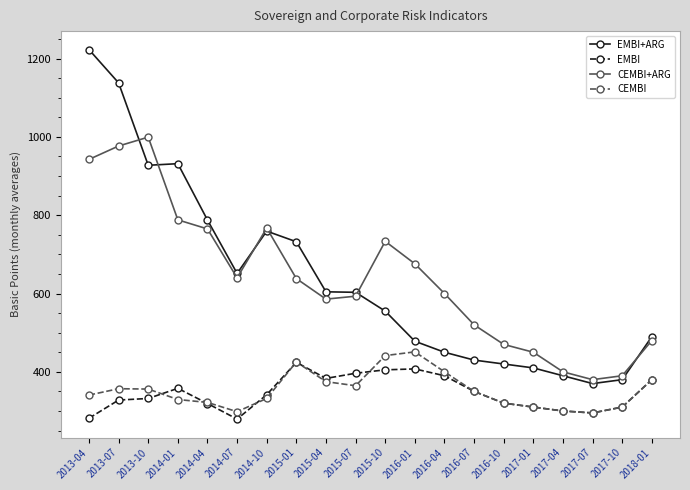

What is the sum of all EMBI values?

6910.5